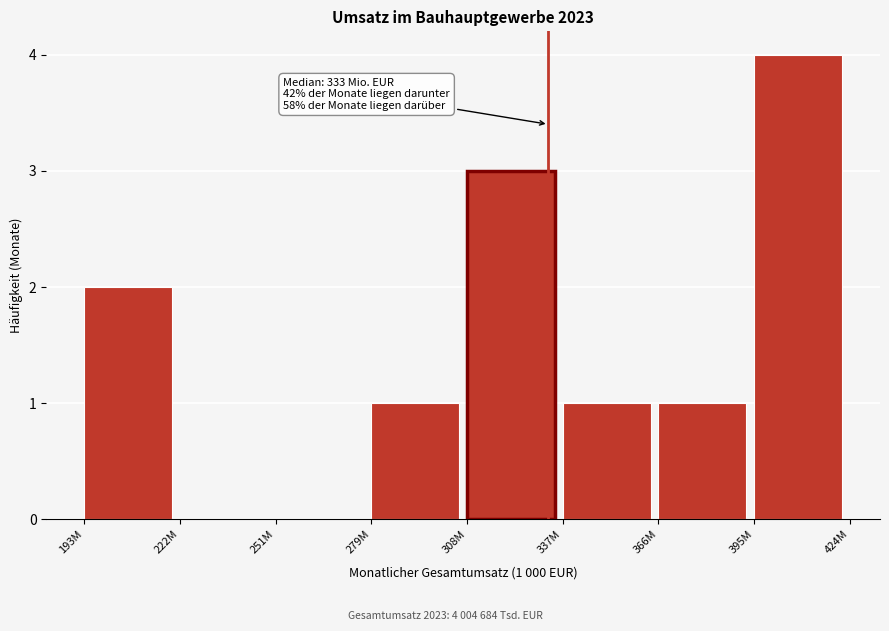

Reading left to right, what are all the values shown in this chart?

193M=2	222M=0	251M=0	279M=1	308M=3	337M=1	366M=1	395M=4